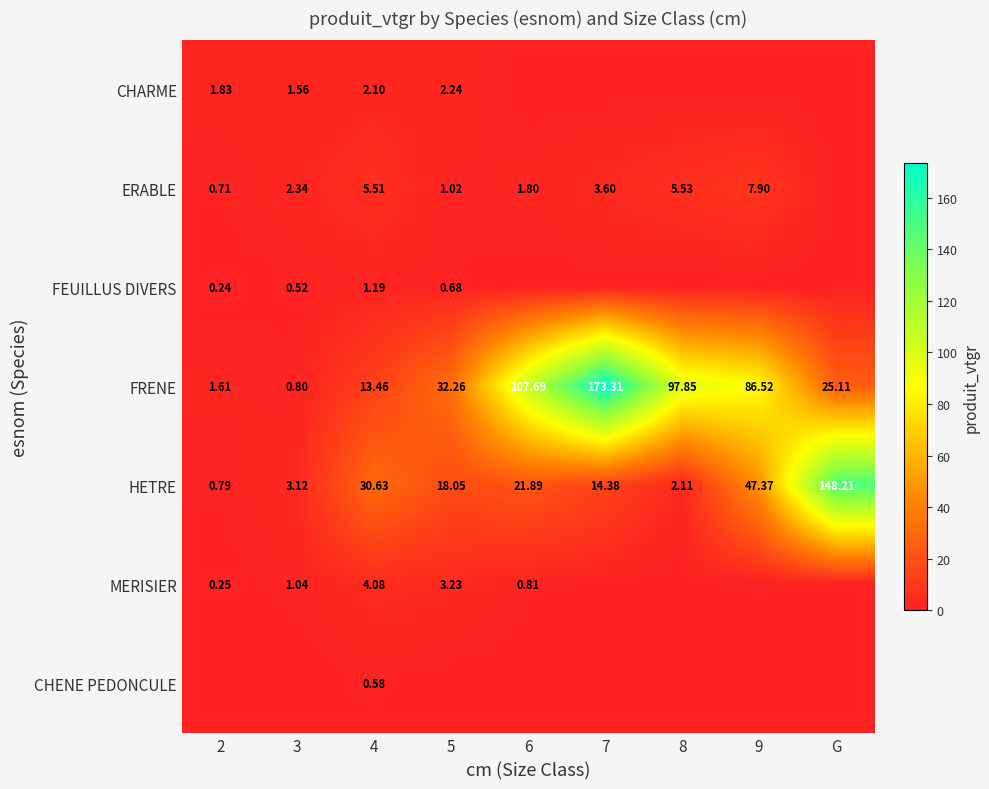

Between 5 and G, which series saw the biggest shift?

HETRE